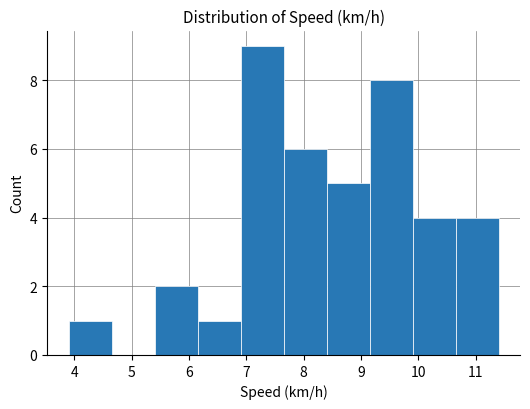

How tall is the bar that spans 10.65 to 11.40 on the x-axis? Neither the bar edges nor the heights are printed on the chart, so give them approximately, as read against the axes.

4